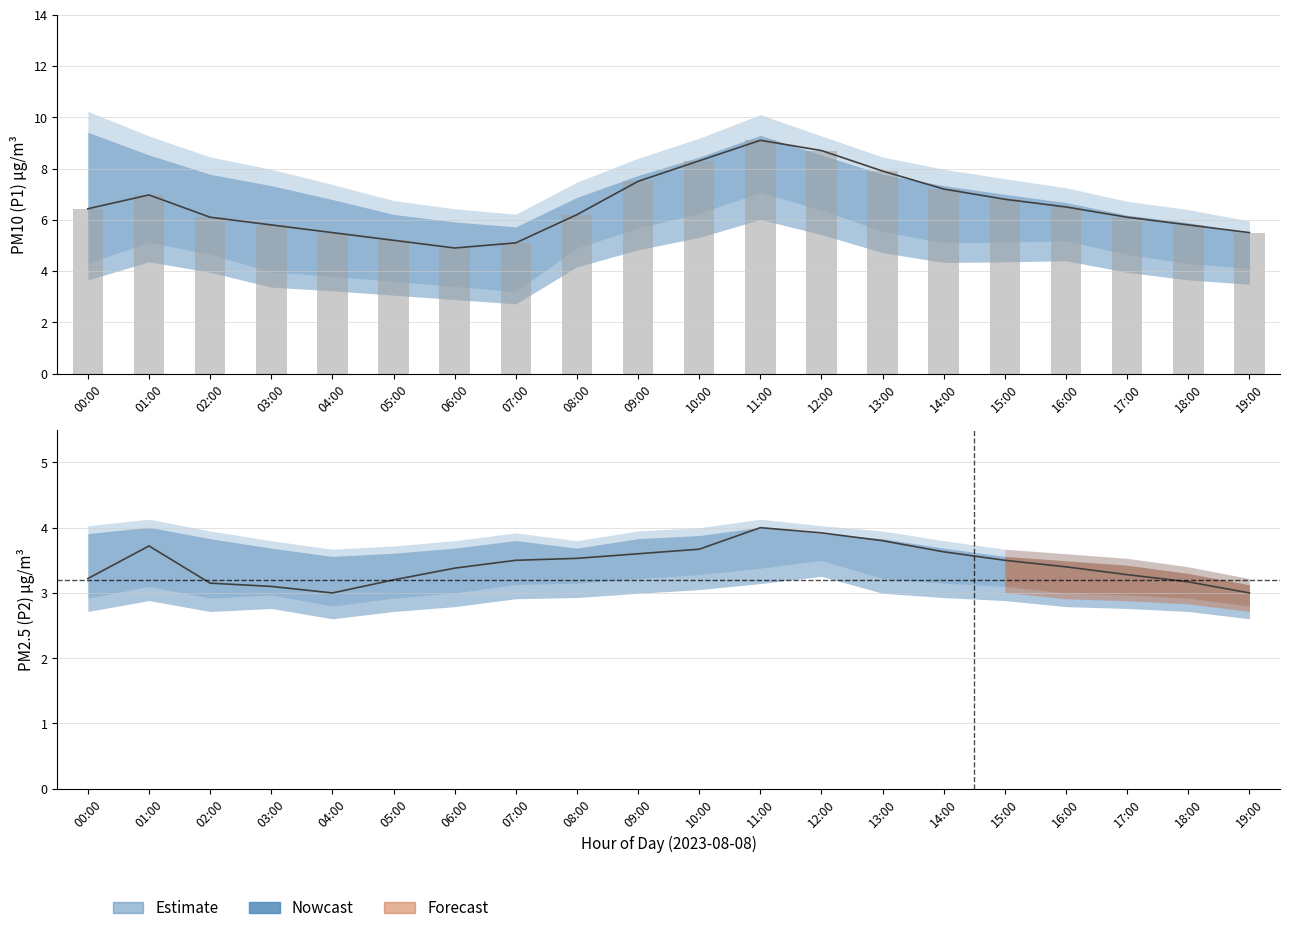

What is the total value across all series at 06:00?

24.9